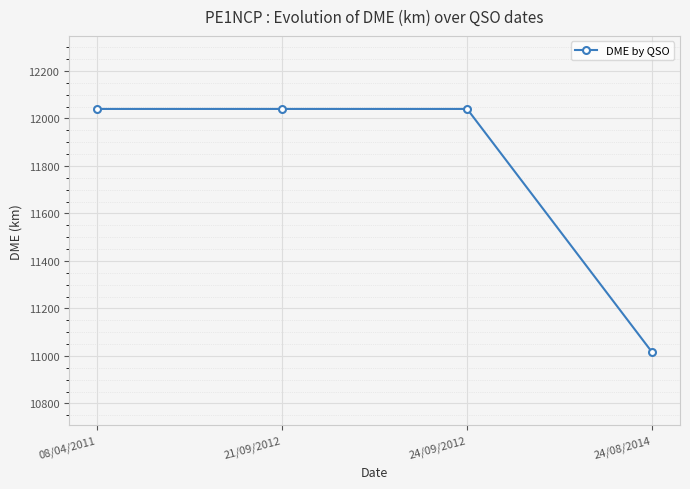

Is this an area chart (filled region under the line)?

No